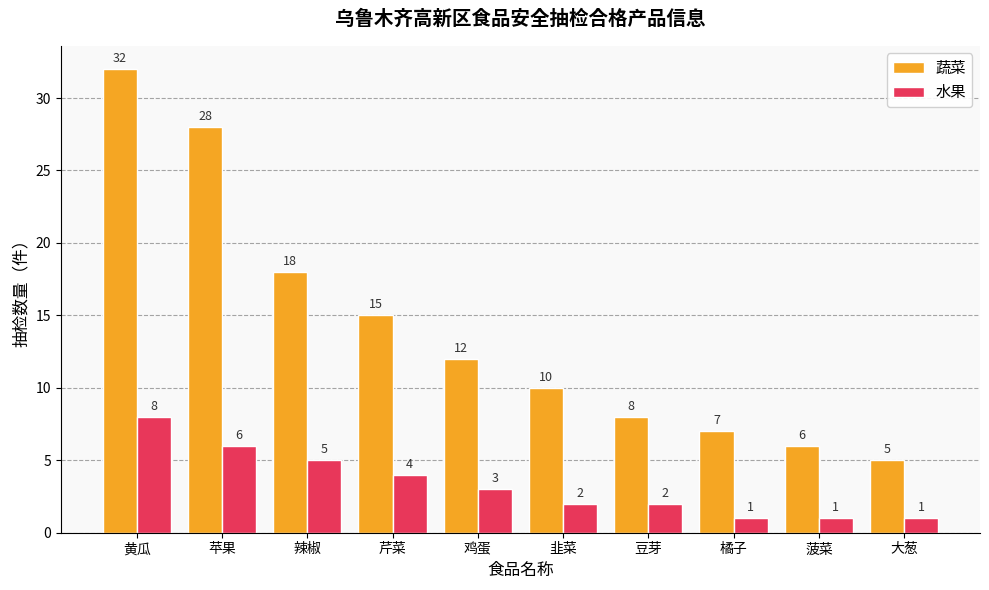

What is the total value across all series at 鸡蛋?

15